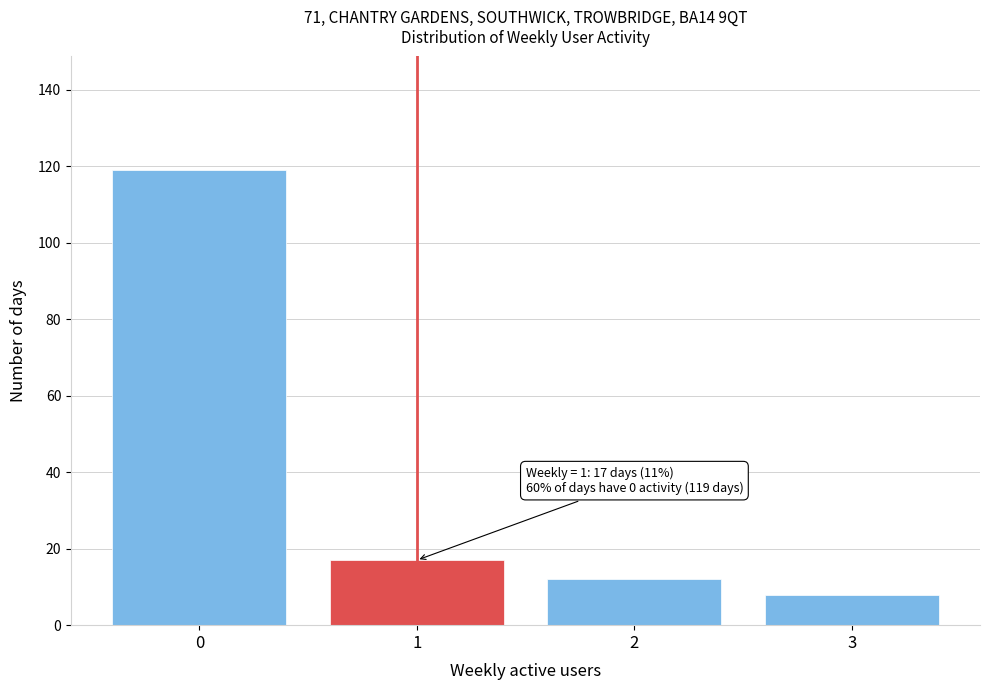

Reading left to right, what are all the values shown in this chart?

119	17	12	8